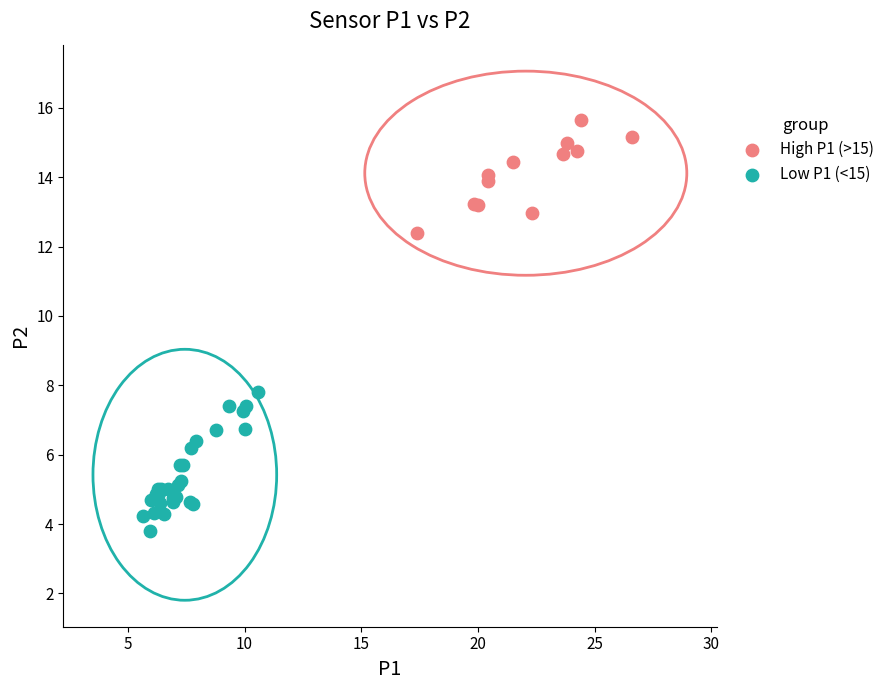

Which series contains the highest Y value?

High P1 (>15)